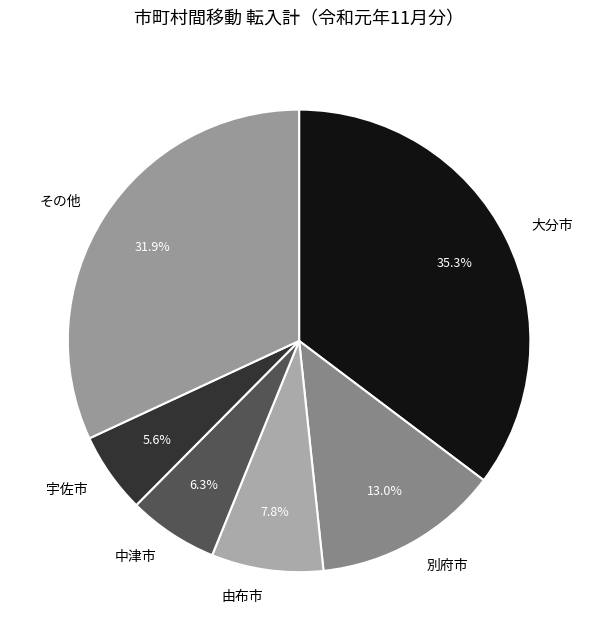

Does 宇佐市 represent more than half of the total?

No